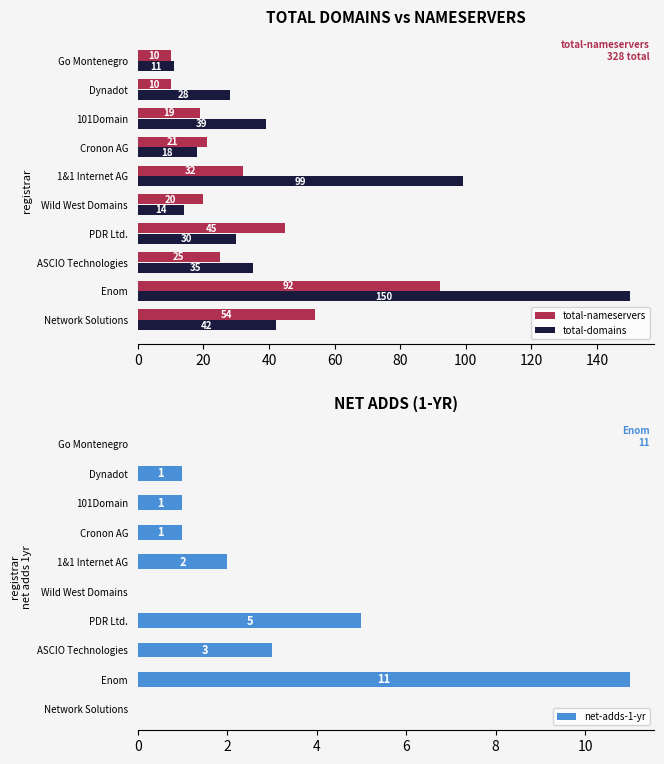

What are all the series names shown in the legend?

total-nameservers, total-domains, net-adds-1-yr